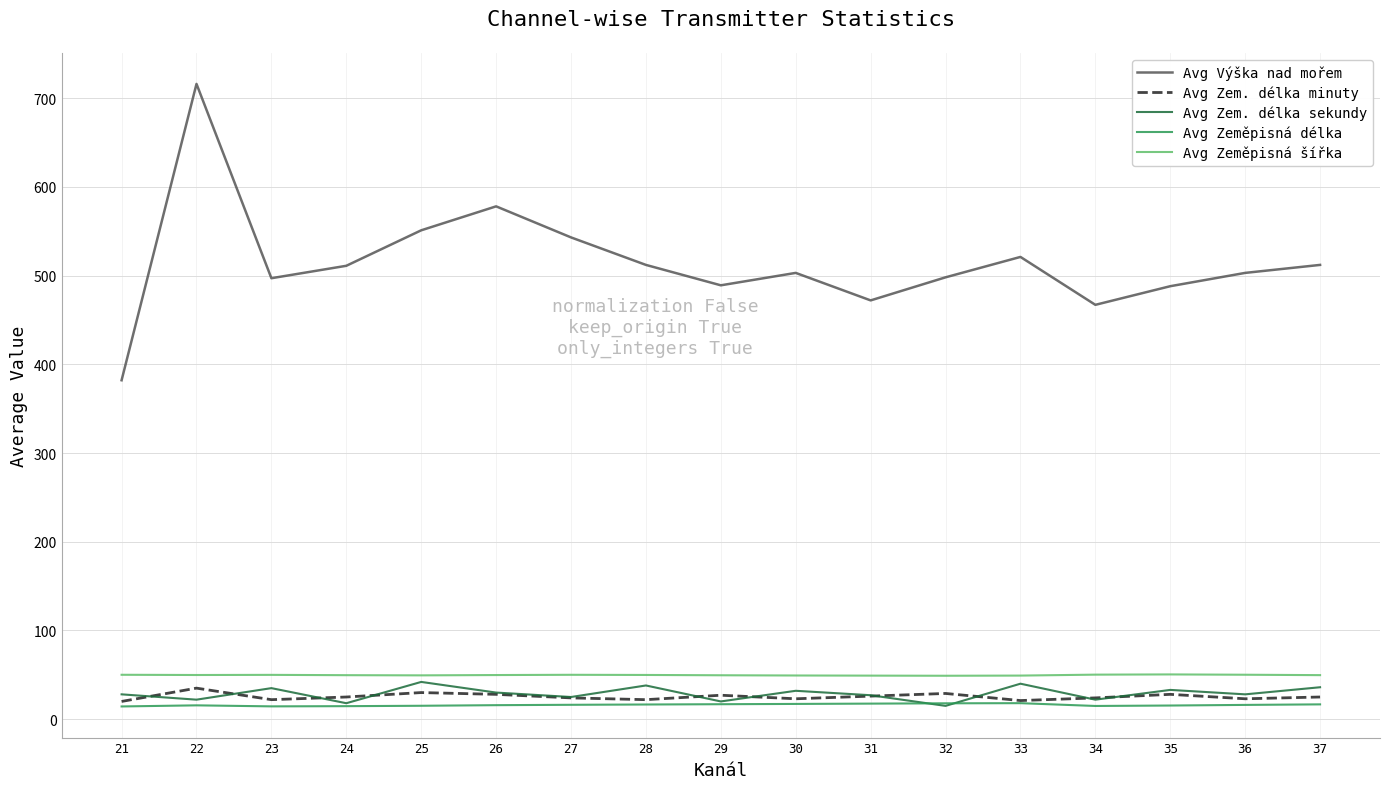

True or false: Avg Zeměpisná délka has a value of 15.6 at 22.

True